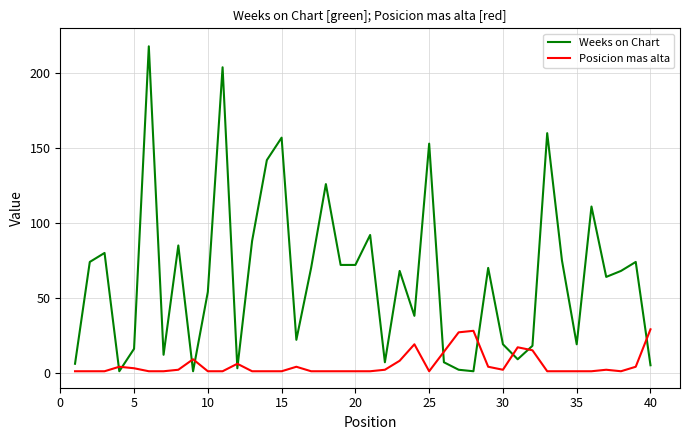

Rank the series by their maximum value, from highest to lowest.

Weeks on Chart, Posicion mas alta